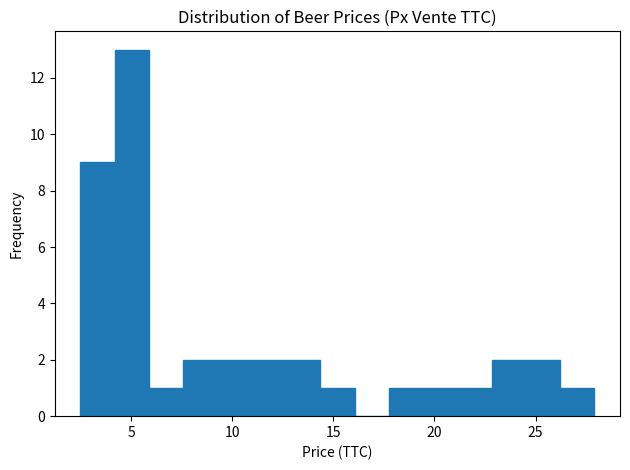

Read against the x-axis, roughly where is the centre of the tallest bar?

5.0